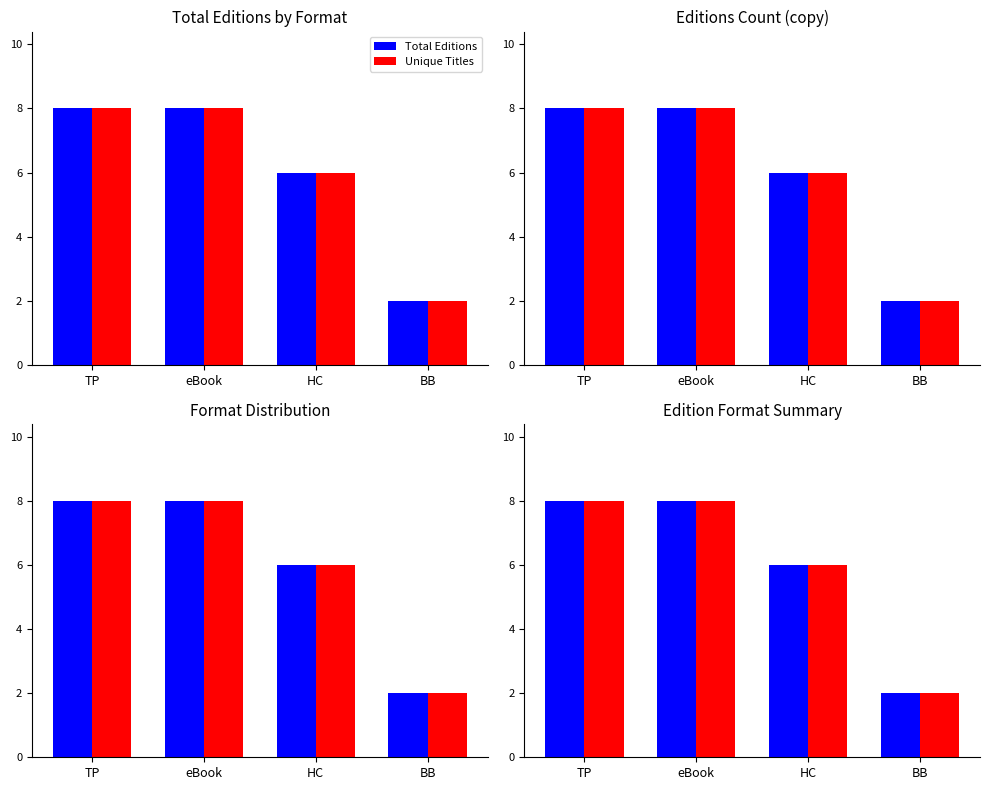

What are all the series names shown in the legend?

Total Editions, Unique Titles